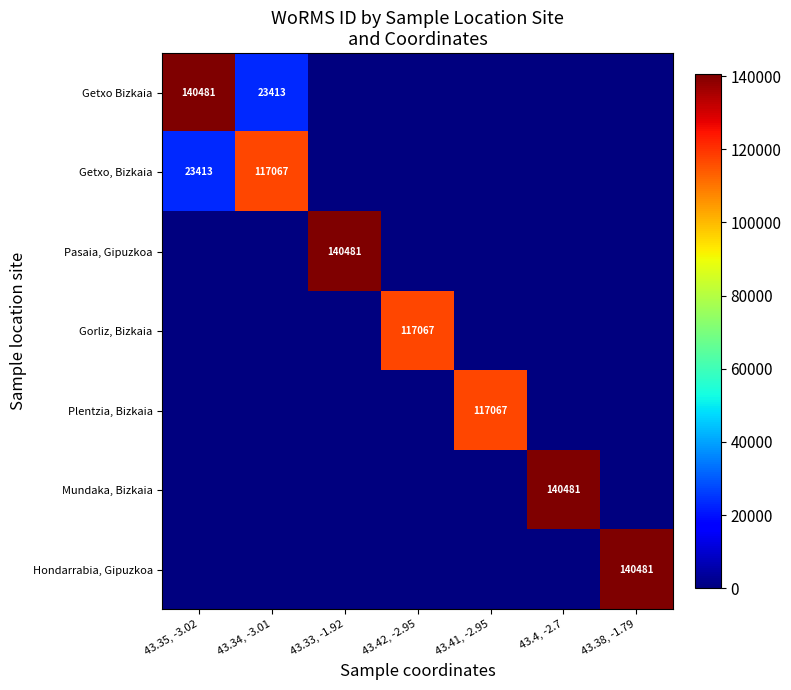

List the labels in order of Hondarrabia, Gipuzkoa value, largest first.

43.38, -1.79, 43.35, -3.02, 43.34, -3.01, 43.33, -1.92, 43.42, -2.95, 43.41, -2.95, 43.4, -2.7